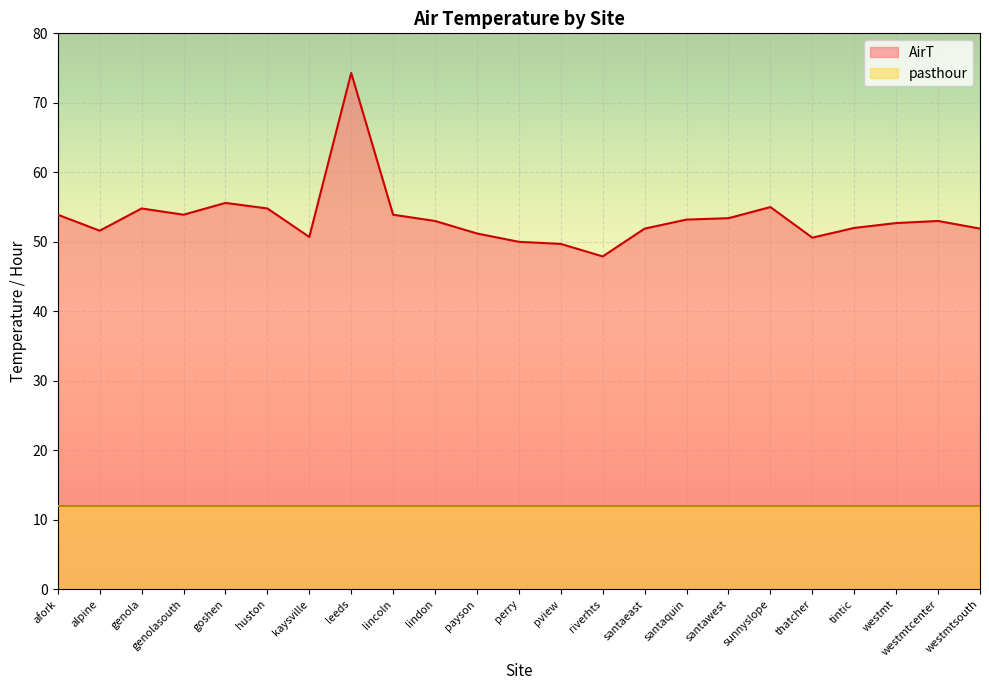

Reading left to right, transcribe all the data shown in this chart.

afork=53.9	alpine=51.6	genola=54.8	genolasouth=53.9	goshen=55.6	huston=54.8	kaysville=50.7	leeds=74.3	lincoln=53.9	lindon=53.0	payson=51.2	perry=50.0	pview=49.7	riverhts=47.9	santaeast=51.9	santaquin=53.2	santawest=53.4	sunnyslope=55.0	thatcher=50.6	tintic=52.0	westmt=52.7	westmtcenter=53.0	westmtsouth=51.9